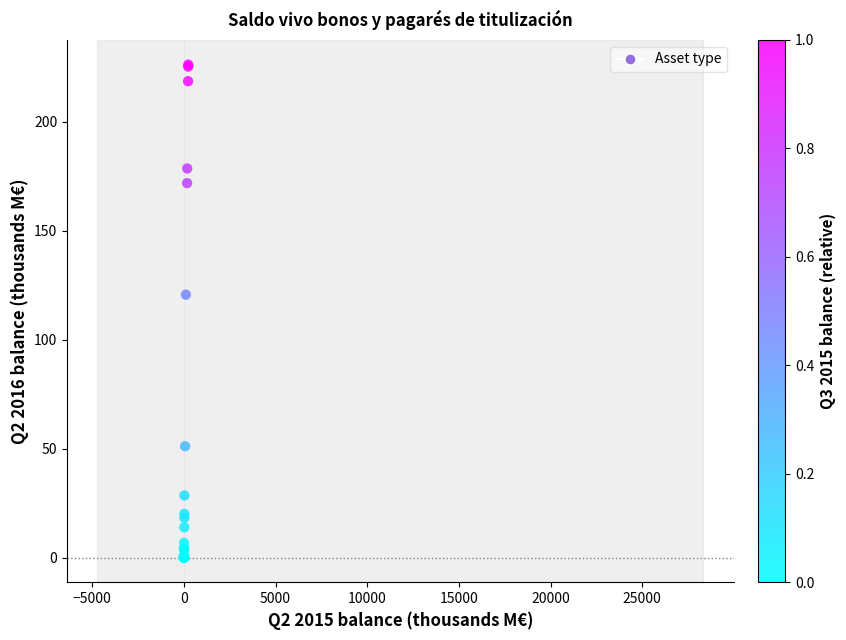

What Y value in the scatter plot is closest to 113?

120.7